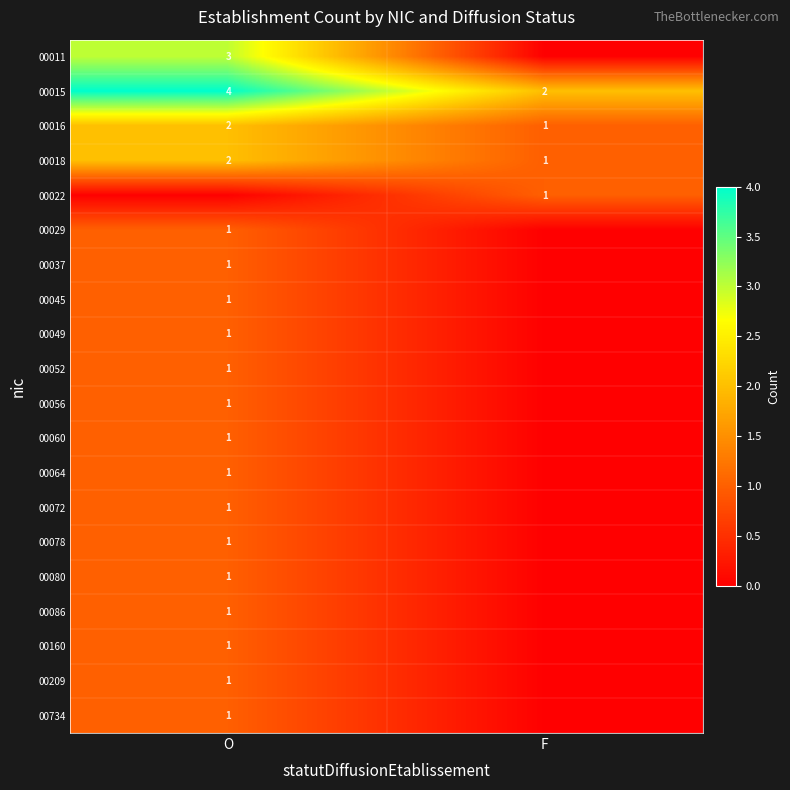

The 00052 series shows 0.0 at F. True or false?

True